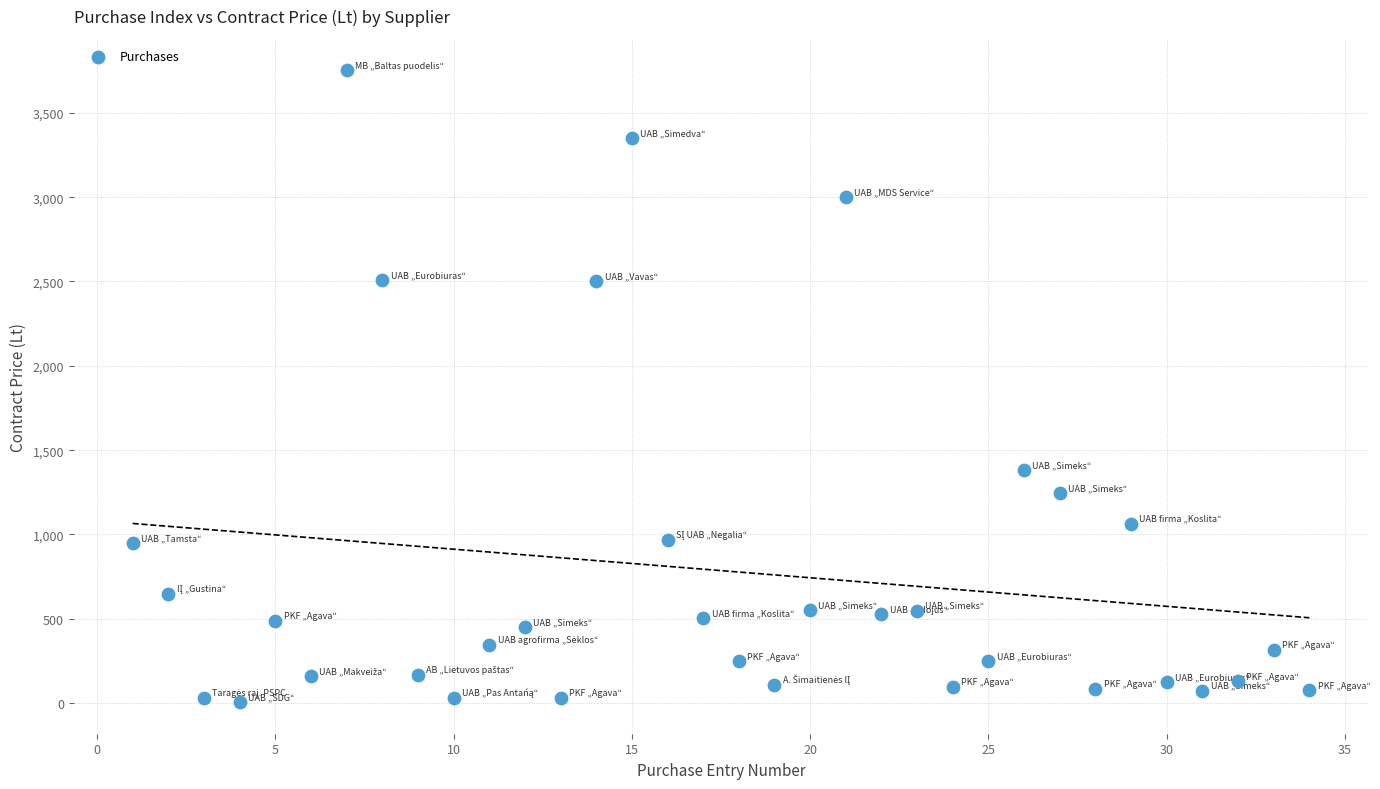

What is the range of Y values (max minus min)?

3745.1